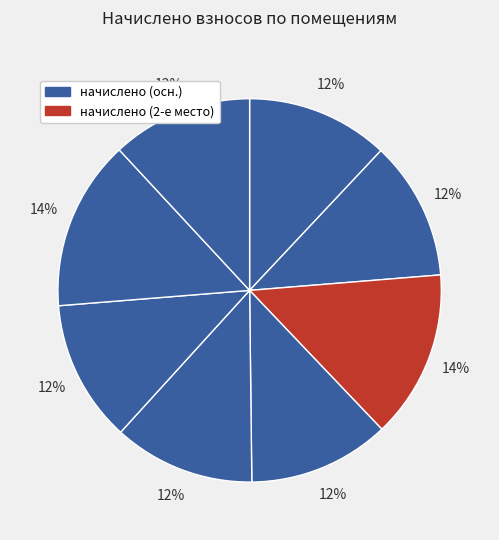

How many segments does this pie chart have?

8